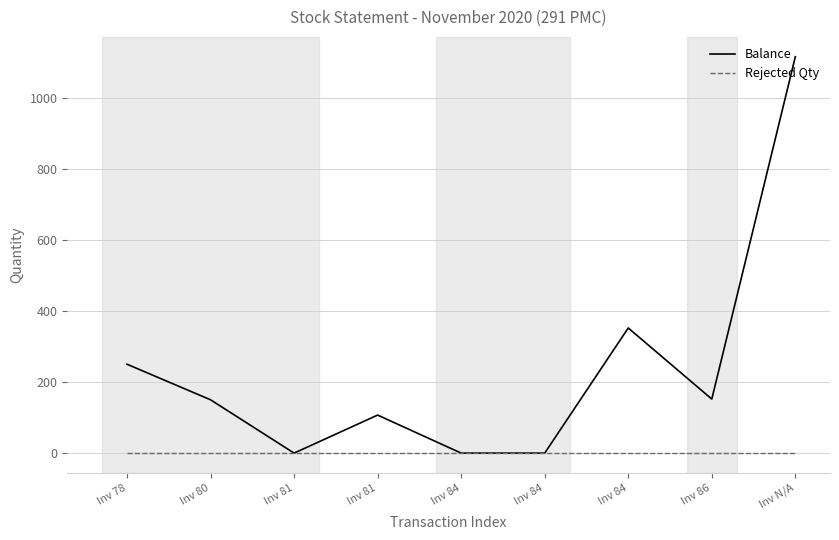

Rank the series by their maximum value, from highest to lowest.

Balance, Rejected Qty